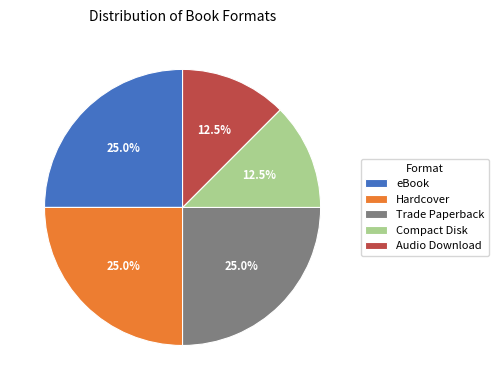

Does any single category account for the majority?

No